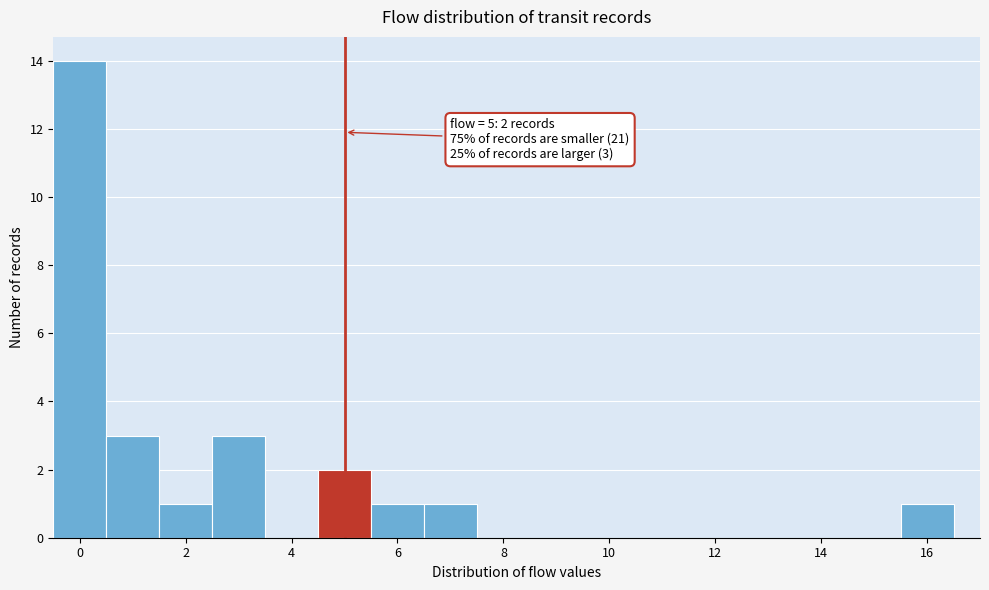

Over which range of the x-axis is the bar tallest?

-0.5 to 0.5